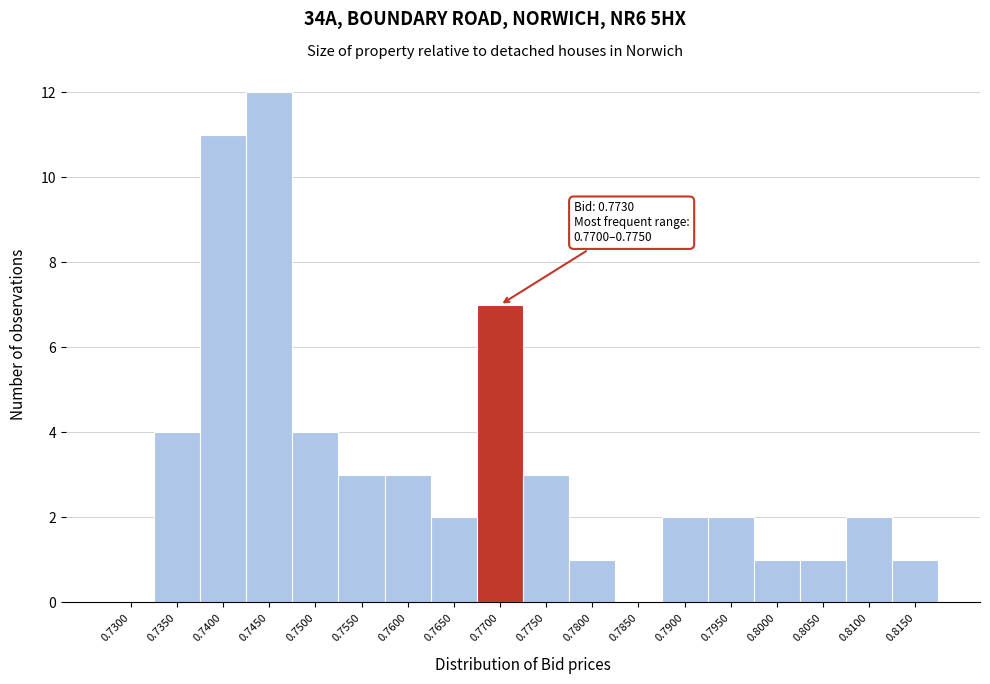

Reading right to left, extract all data points from this chart.

0.8150=1	0.8100=2	0.8050=1	0.8000=1	0.7950=2	0.7900=2	0.7850=0	0.7800=1	0.7750=3	0.7700=7	0.7650=2	0.7600=3	0.7550=3	0.7500=4	0.7450=12	0.7400=11	0.7350=4	0.7300=0